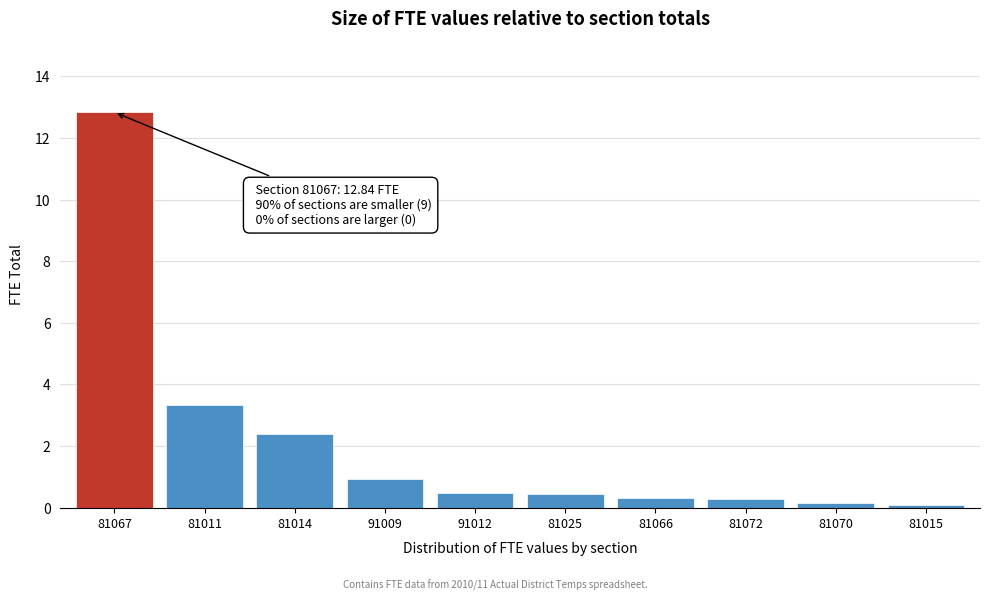

What is the average value?

2.1